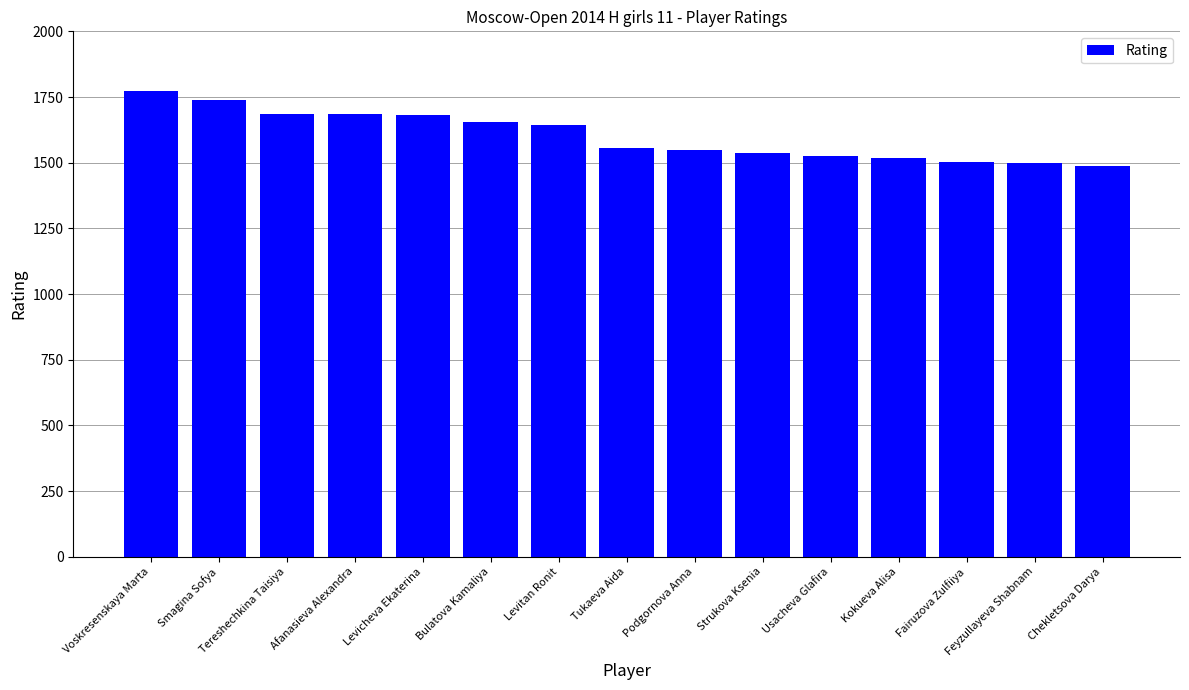

What is the difference between the values at Bulatova Kamaliya and Smagina Sofya?

84